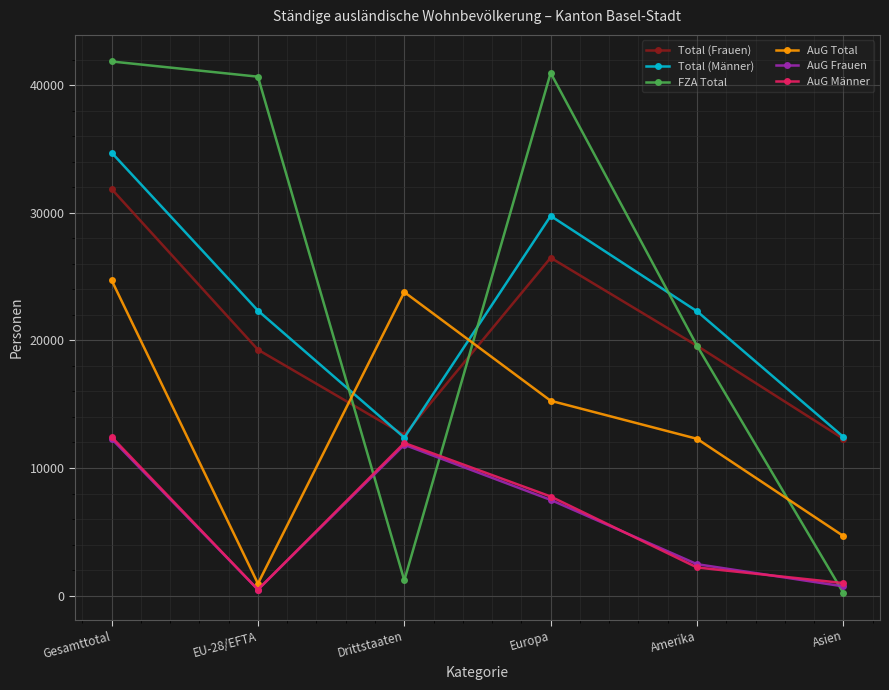

Which series has the widest spread of values?

FZA Total